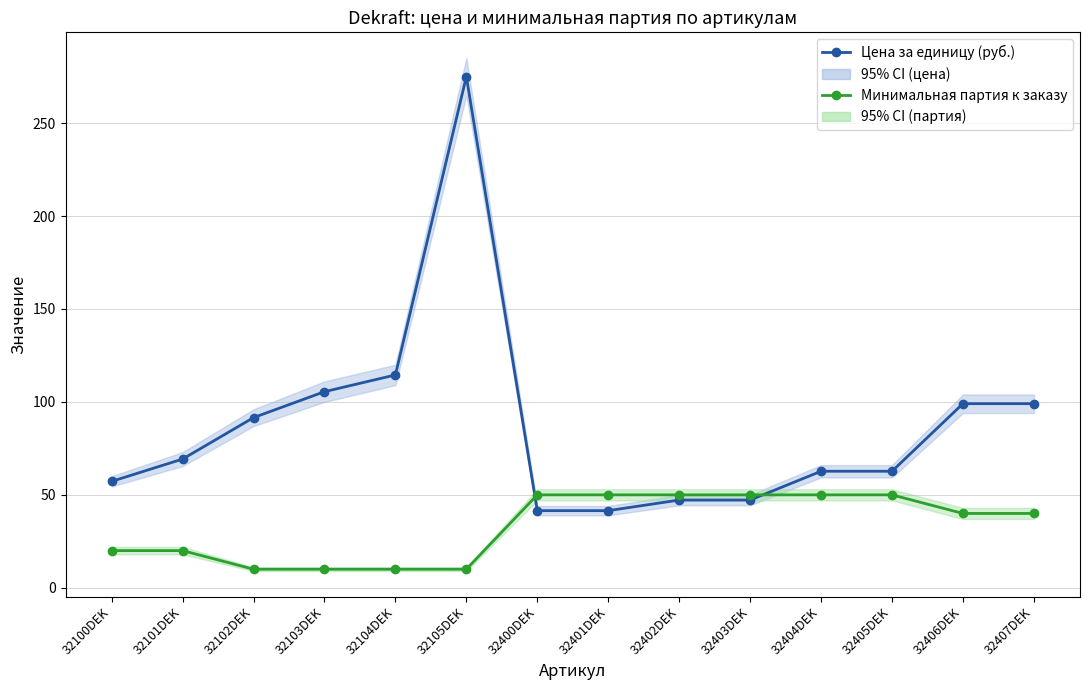

Between 32400DEK and 32406DEK, which series saw the biggest shift?

Цена за единицу (руб.)